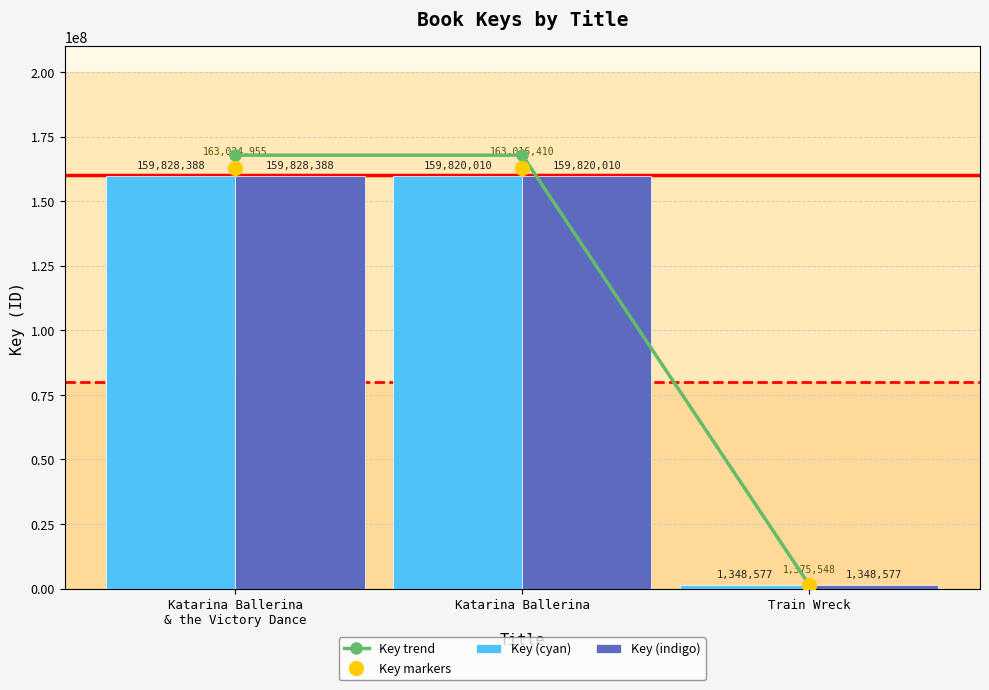

Which series has the largest range (max minus min)?

Key trend